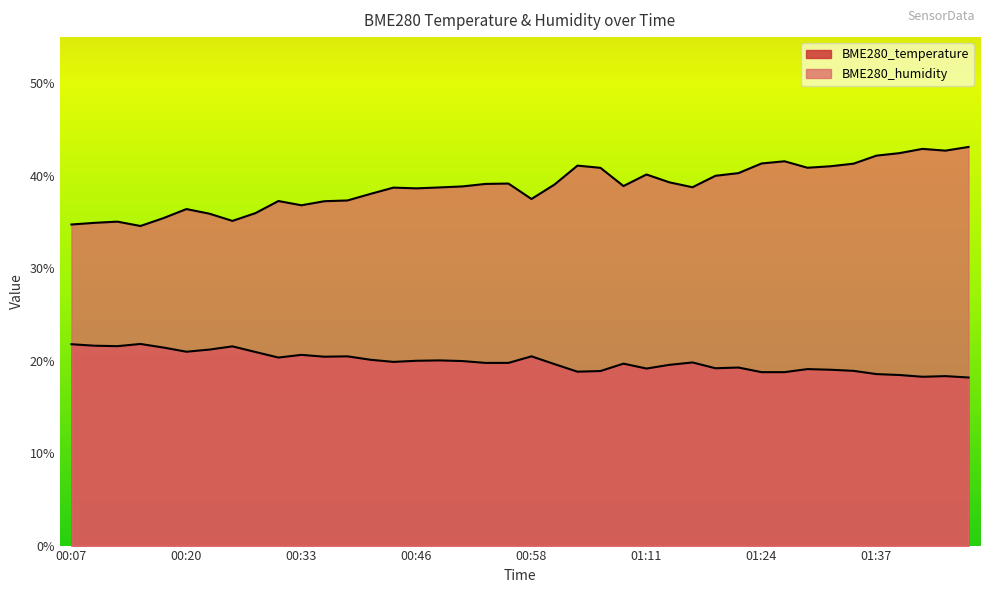

What are all the series names shown in the legend?

BME280_temperature, BME280_humidity